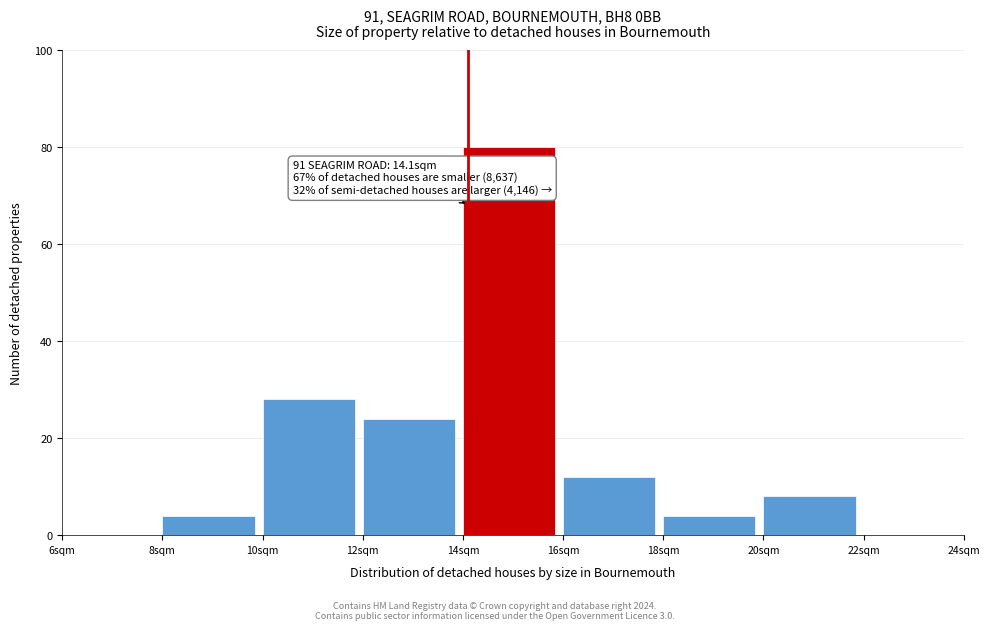

Which range on the x-axis has the tallest bar?

14 to 16